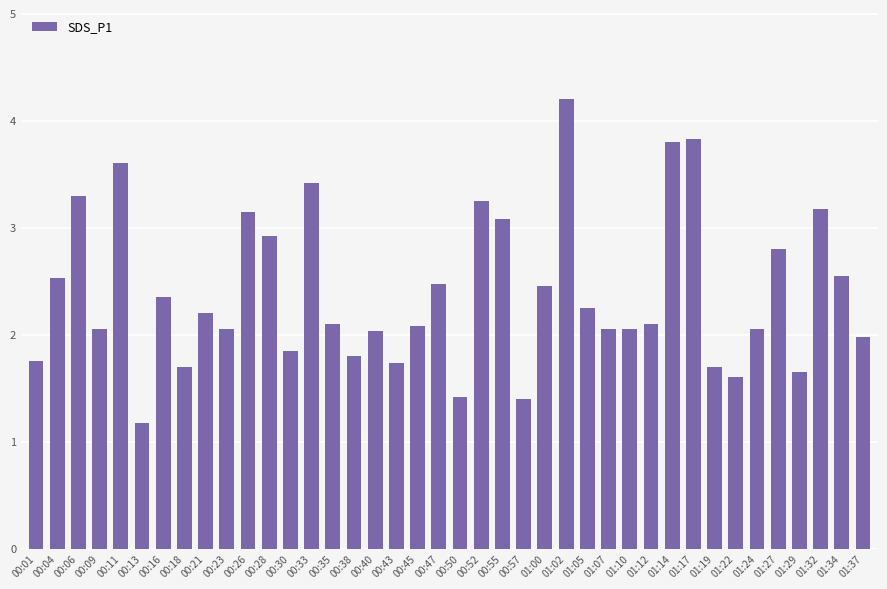

What is the difference between the values at 01:17 and 01:02?

0.4